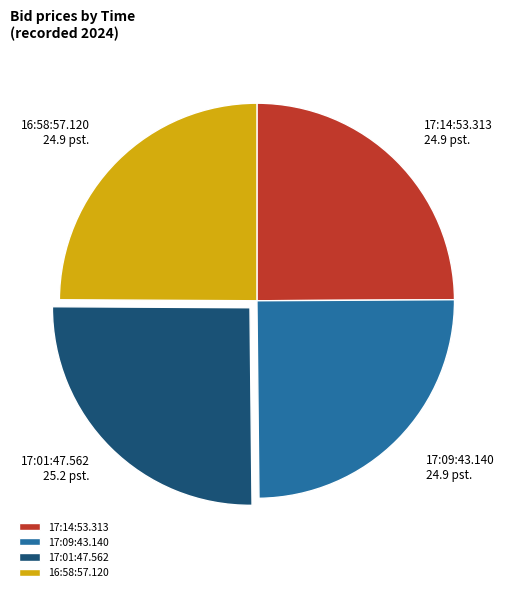

Is it true that 17:09:43.140 is 33% of the pie?

False